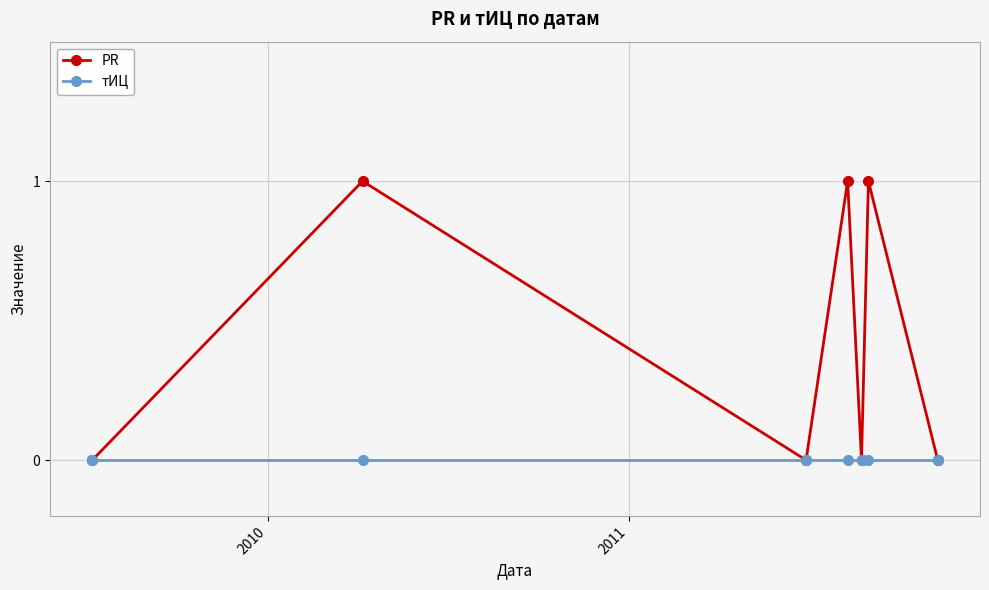

Which series has the largest total across all categories?

PR